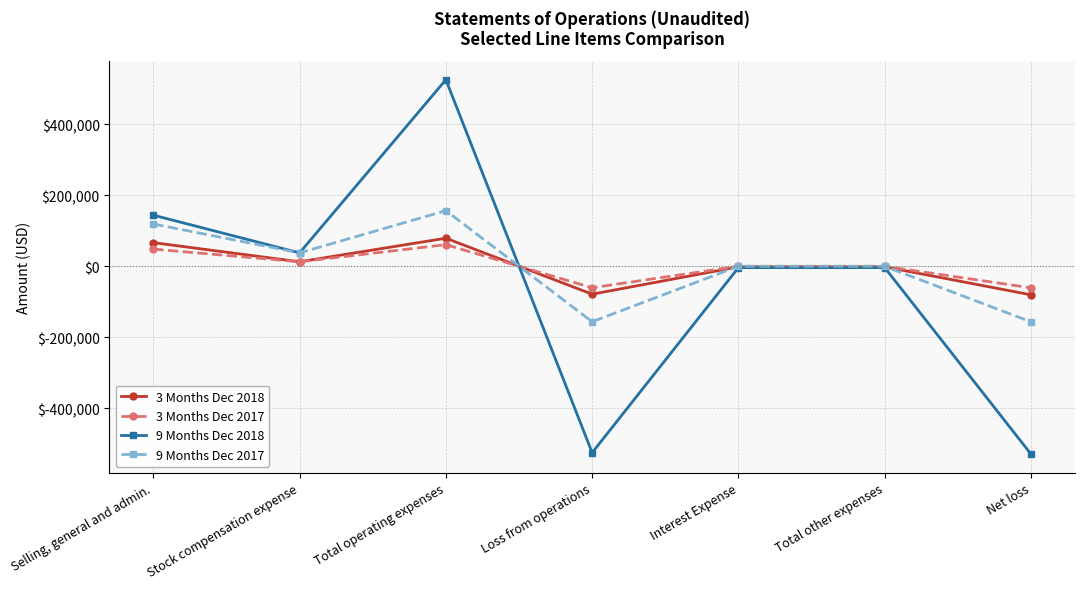

True or false: 3 Months Dec 2018 has a value of -80677 at Net loss.

True